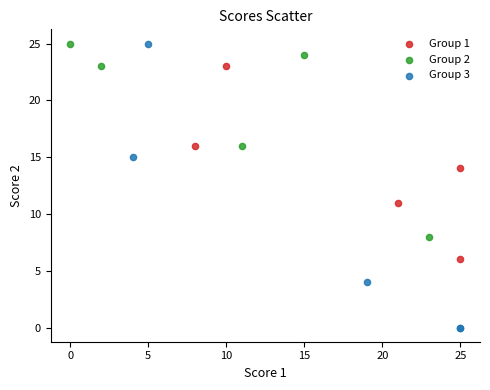

Which series reaches the minimum Y coordinate?

Group 3